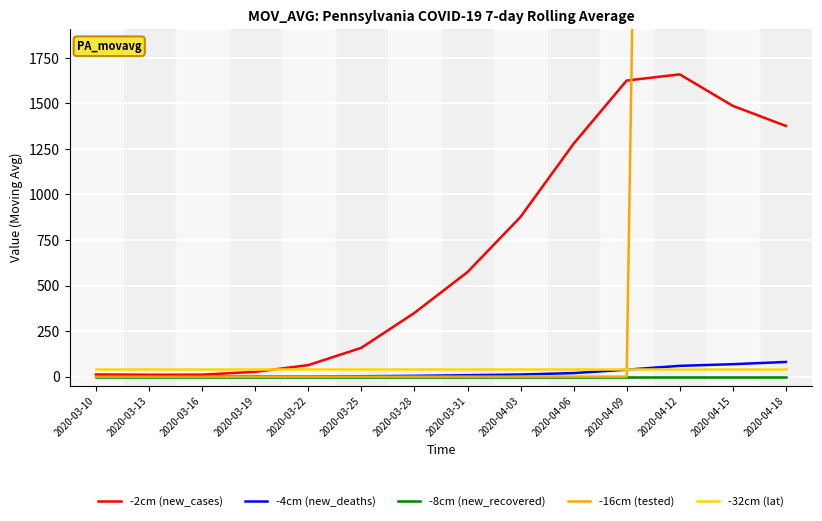

Reading left to right, extract all data points from this chart.

-2cm (new_cases): 12.0	10.2	11.0	26.3	63.3	158.3	349.9	573.9	876.9	1278.4	1625.3	1659.1	1486.4	1376.1
-4cm (new_deaths): 0.0	0.0	0.0	0.1	0.6	2.1	4.6	7.9	11.7	19.4	38.1	59.3	68.3	80.6
-8cm (new_recovered): 0.0	0.0	0.0	0.0	0.0	0.0	0.0	0.0	0.0	0.0	0.0	0.0	0.0	0.0
-16cm (tested): 0.0	0.0	0.0	0.0	0.0	0.0	0.0	0.0	0.0	0.0	0.0	18533.3	20495.7	23033.0
-32cm (lat): 41.2	41.2	41.2	41.2	41.2	41.2	41.2	41.2	41.2	41.2	41.2	41.2	41.2	41.2